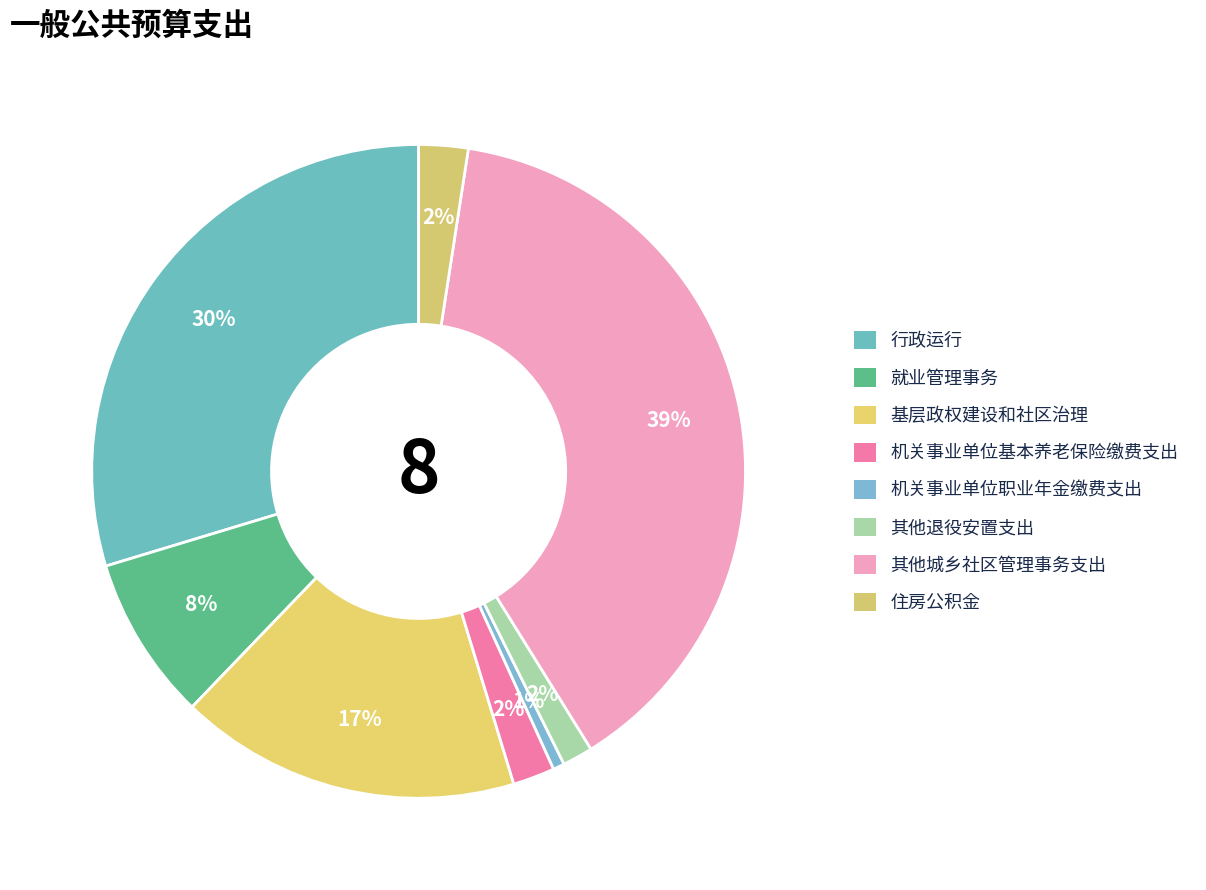

Count the number of slices in the pie.

8